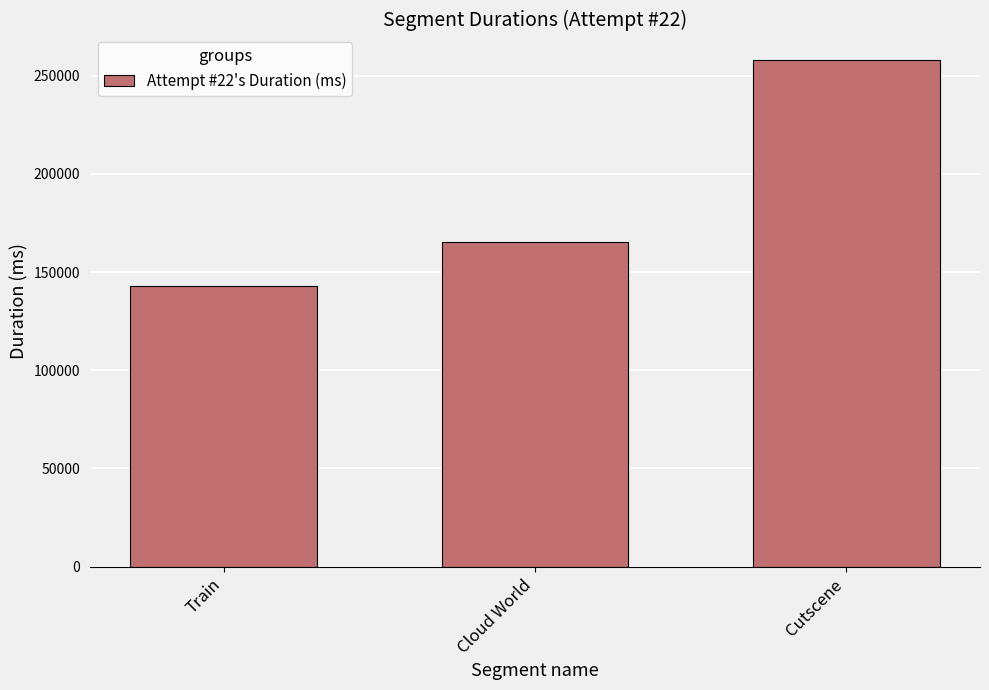

At which category does the chart reach its peak across all series?

Cutscene